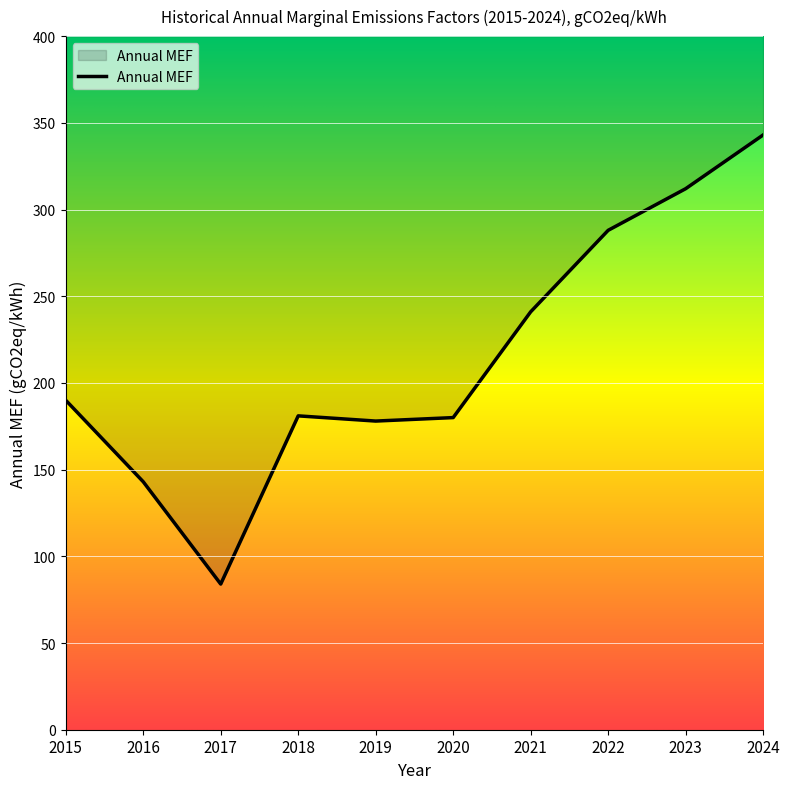

What is the value of the 2nd point from the left?

143